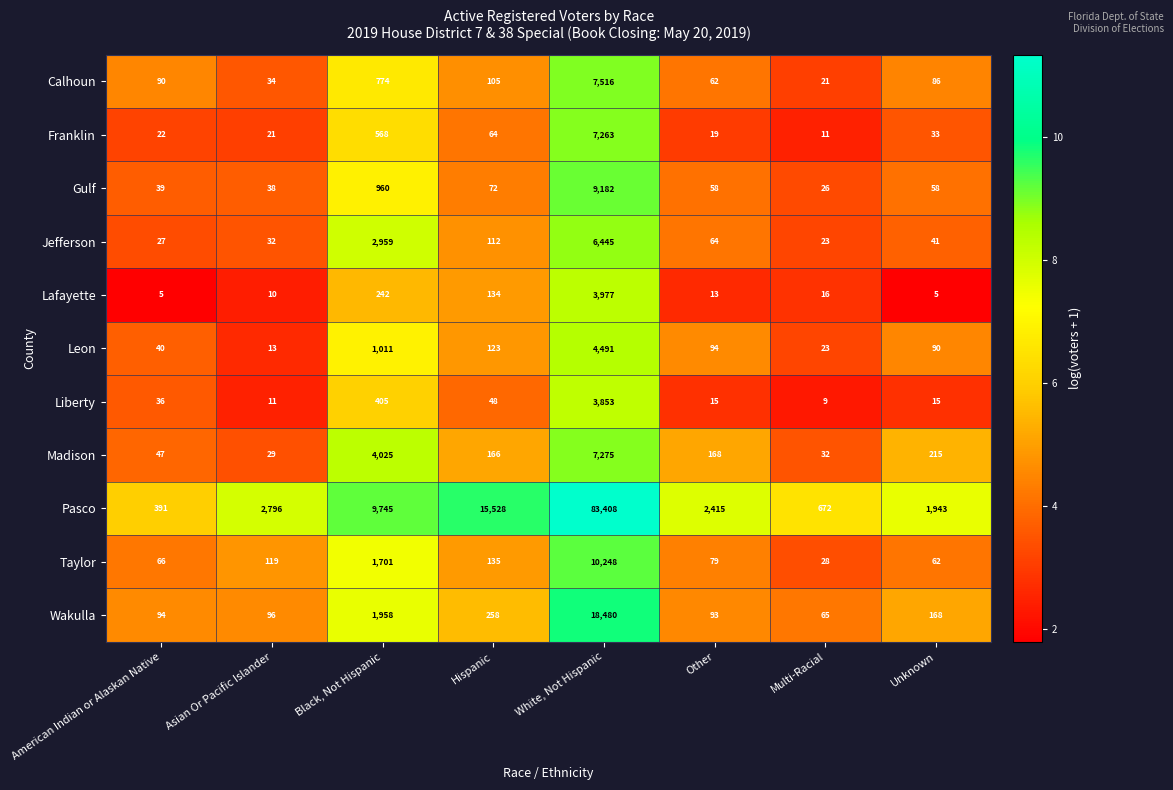

Which series has the widest spread of values?

Pasco